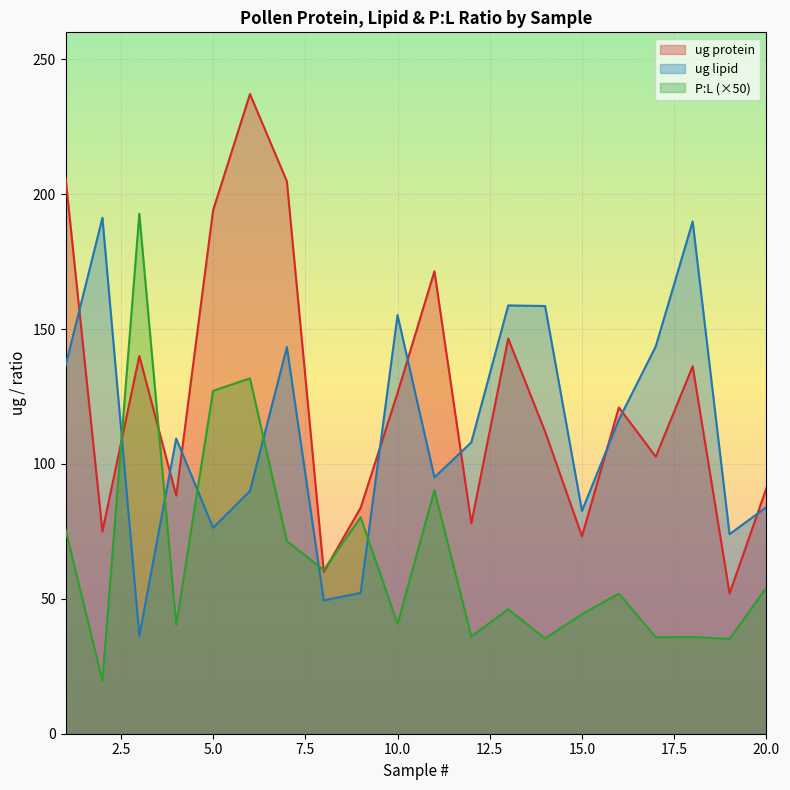

Reading left to right, extract all data points from this chart.

ug protein: 206.1	75.0	140.0	88.3	194.0	237.1	204.8	60.0	83.8	126.3	171.4	78.0	146.5	112.0	73.2	120.9	102.7	136.2	52.0	91.0
ug lipid: 136.3	191.2	36.3	109.4	76.3	90.0	143.3	49.4	52.2	155.2	95.0	108.0	158.8	158.5	82.6	116.5	143.6	189.9	74.0	84.0
P:L: 75.6	19.6	192.7	40.3	127.1	131.7	71.4	60.7	80.2	40.7	90.2	36.1	46.1	35.3	44.3	51.9	35.8	35.9	35.1	54.2